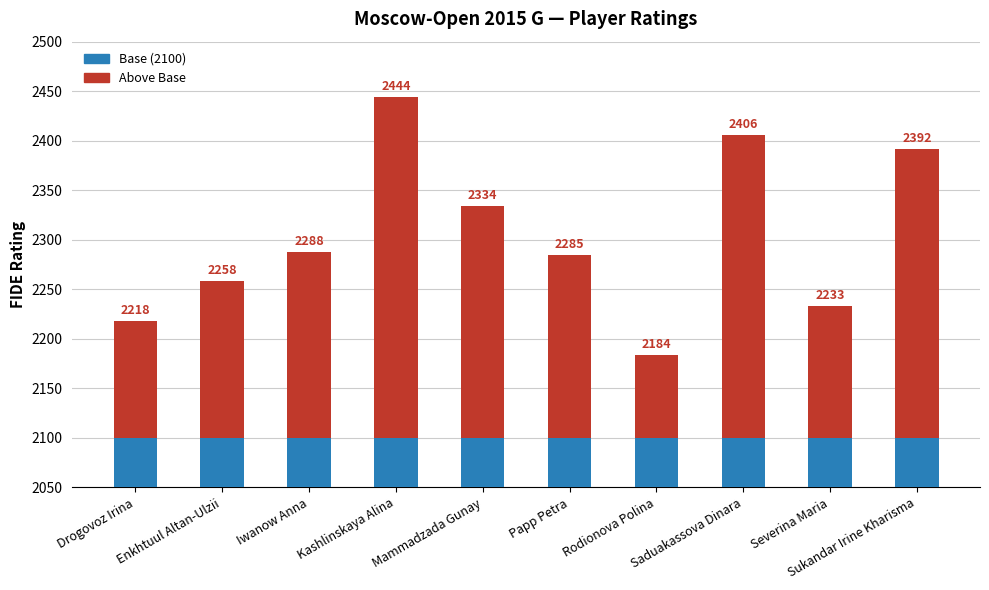

At which category is the sum across all series the highest?

Kashlinskaya Alina